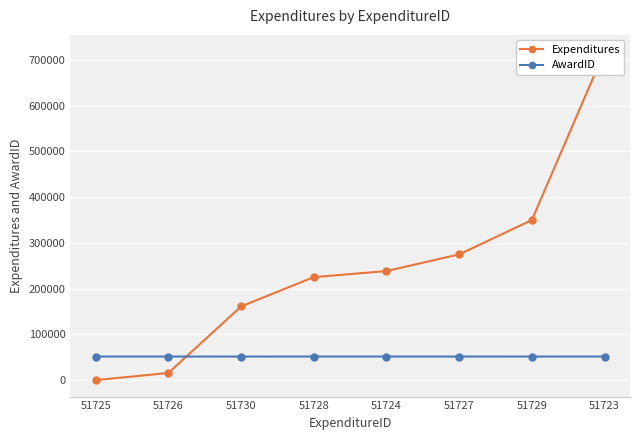

How many data points in AwardID are less than 51586?

2